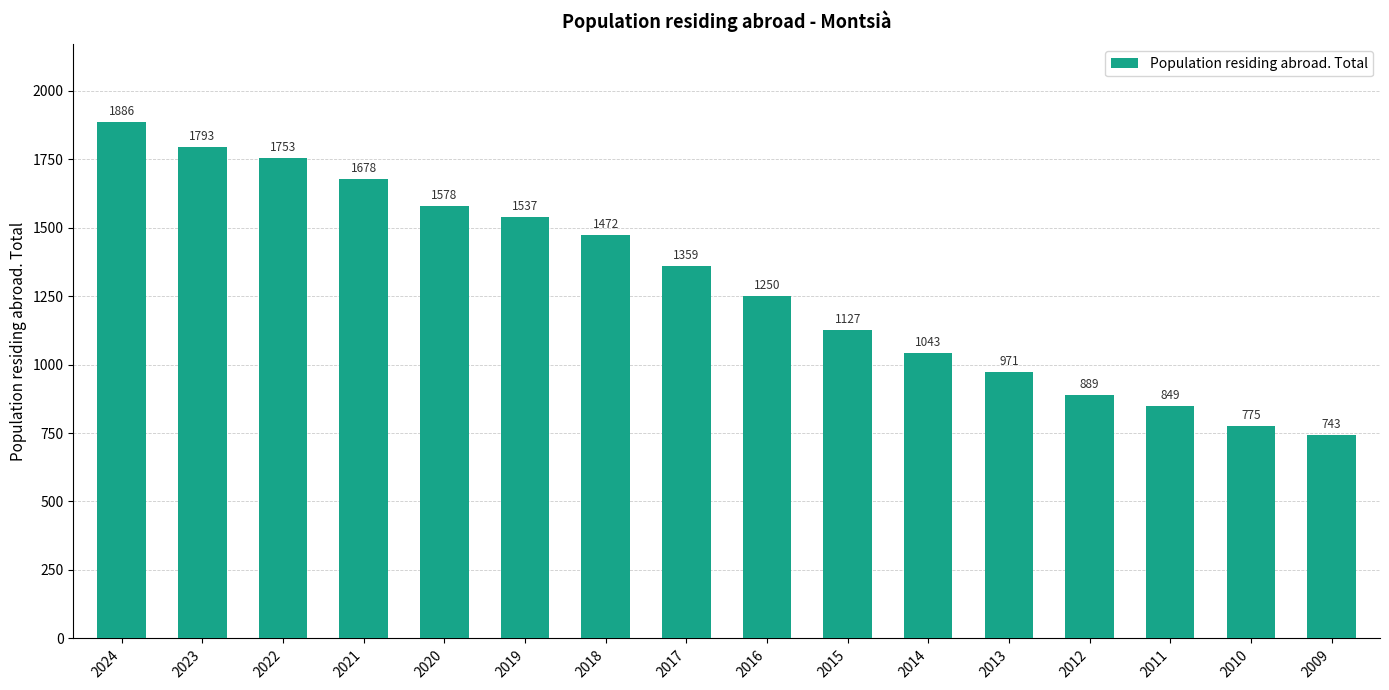

Reading right to left, extract all data points from this chart.

743	775	849	889	971	1043	1127	1250	1359	1472	1537	1578	1678	1753	1793	1886